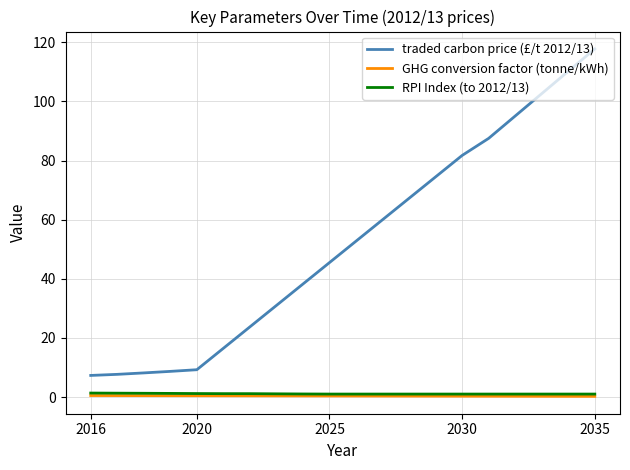

Which series has the largest total across all categories?

traded carbon price (£/t 2012/13)